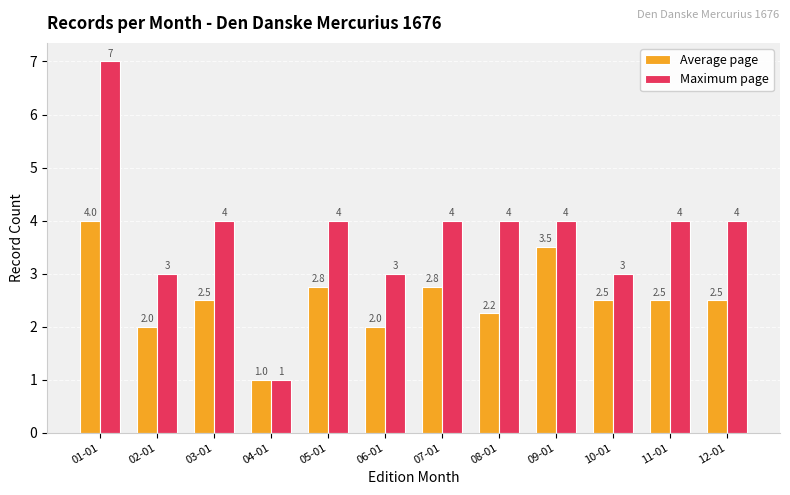

At 03-01, list the series in order from largest to smallest.

Maximum page, Average page